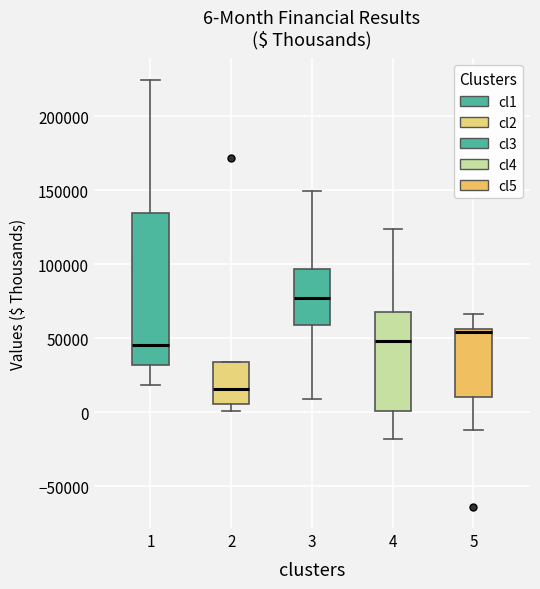

Which box has the lowest median line?

2